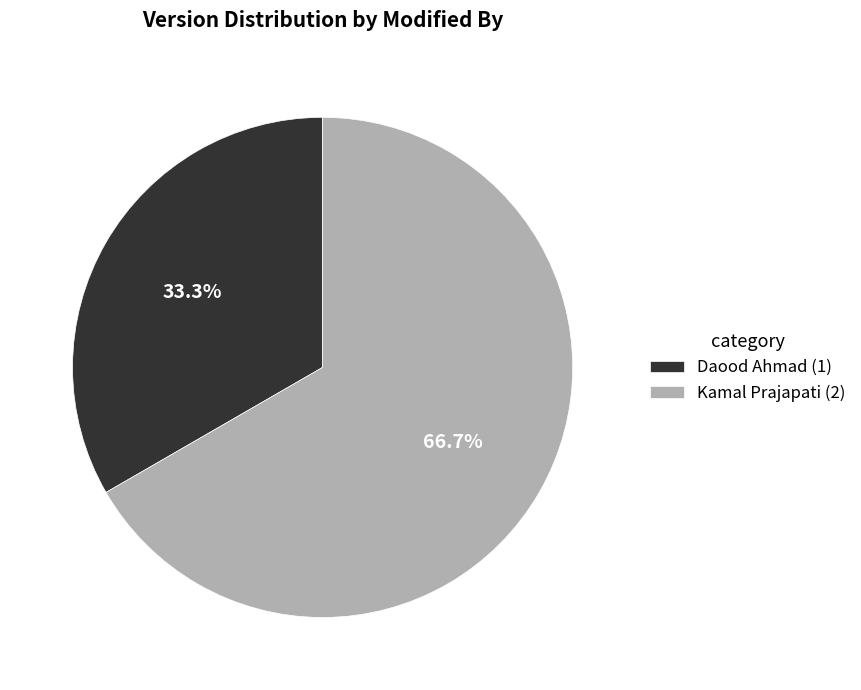

How many slices are in this pie chart?

2